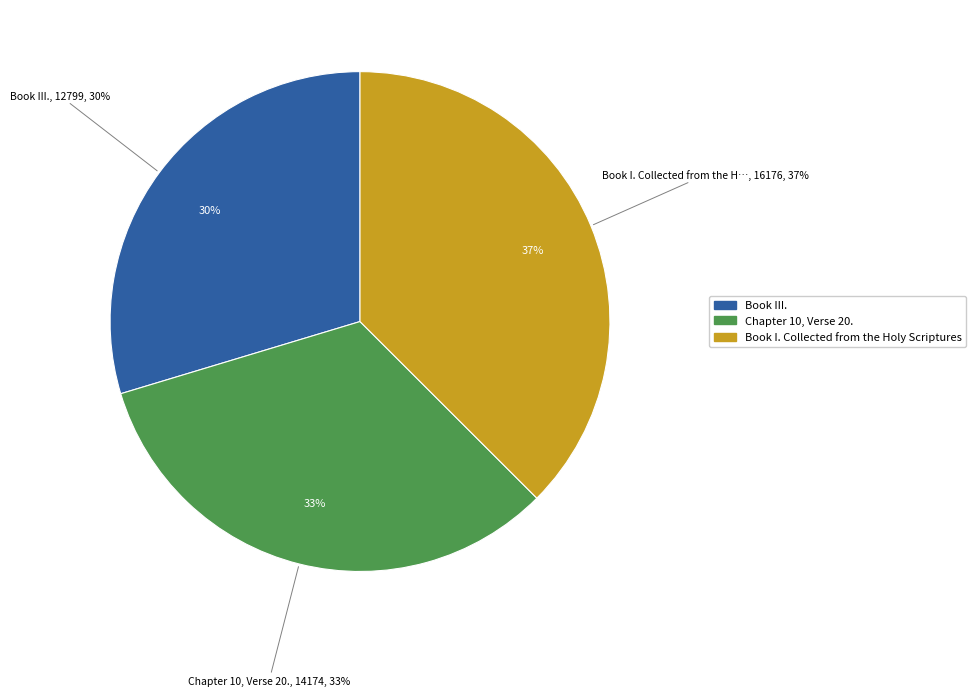

To the nearest percent, what is the difference between the Book III. and Chapter 10, Verse 20. slice percentages?

3%